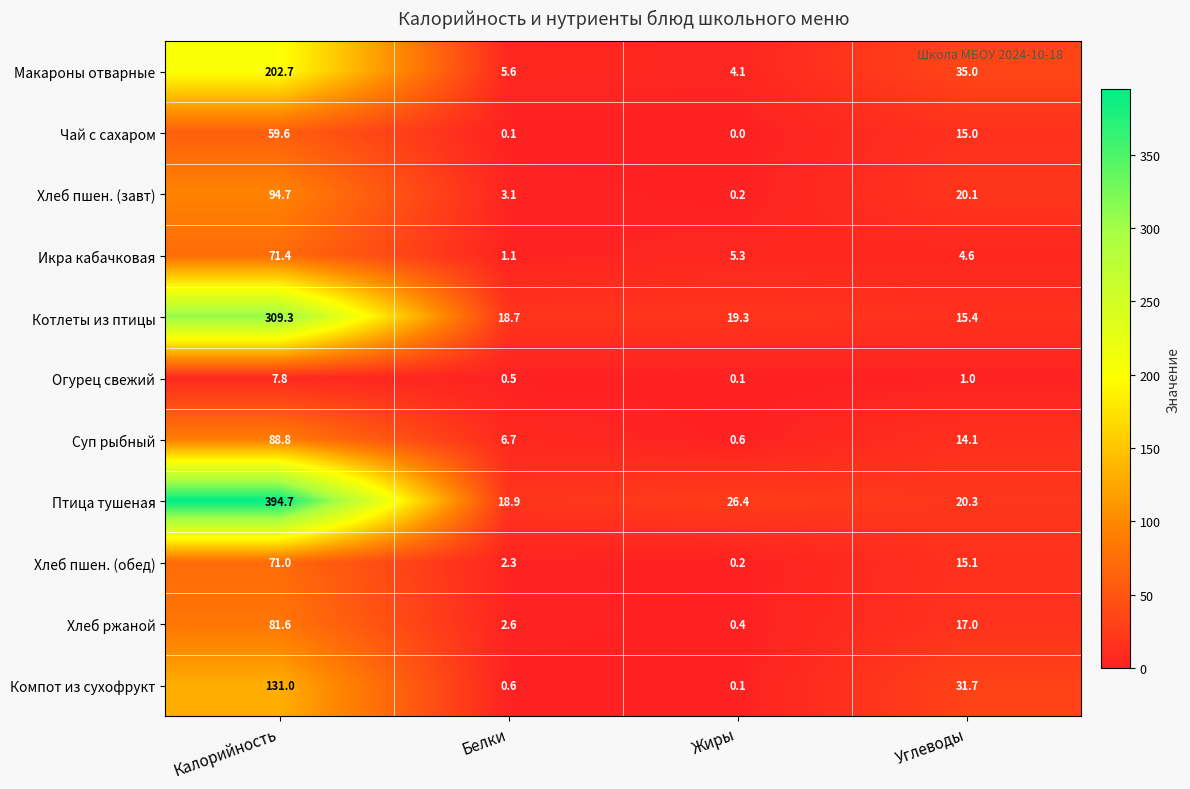

Rank the series by their maximum value, from highest to lowest.

Птица тушеная, Котлеты из птицы, Макароны отварные, Компот из сухофрукт, Хлеб пшен. (завт), Суп рыбный, Хлеб ржаной, Икра кабачковая, Хлеб пшен. (обед), Чай с сахаром, Огурец свежий